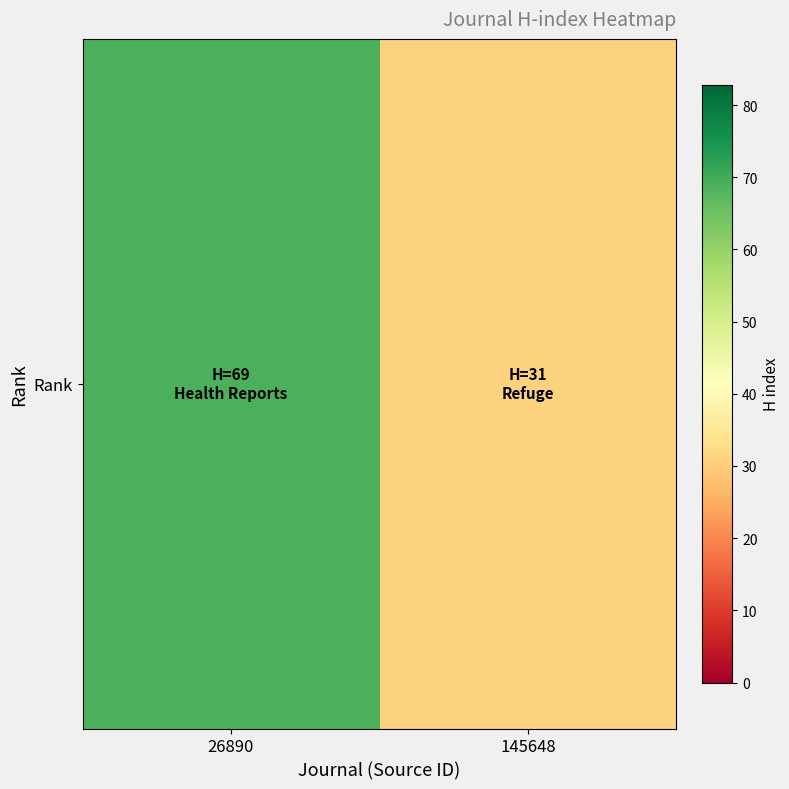

What is the average value?

50